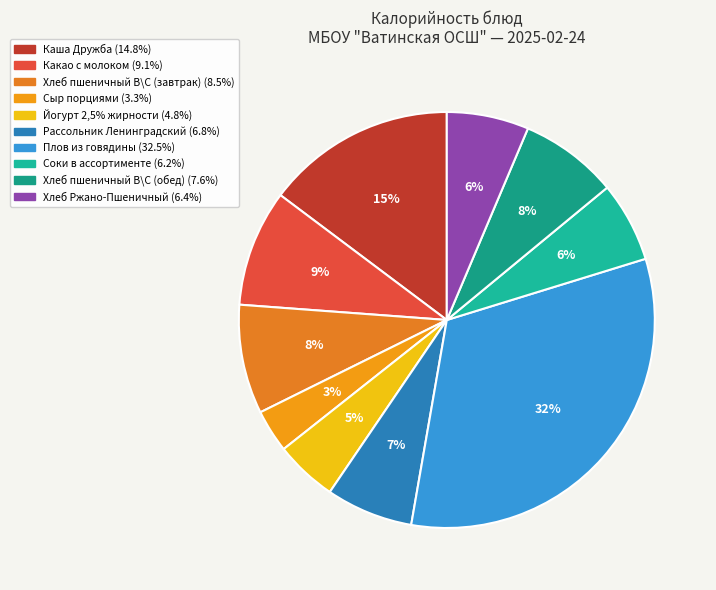

True or false: Какао с молоком accounts for 9% of the total.

True